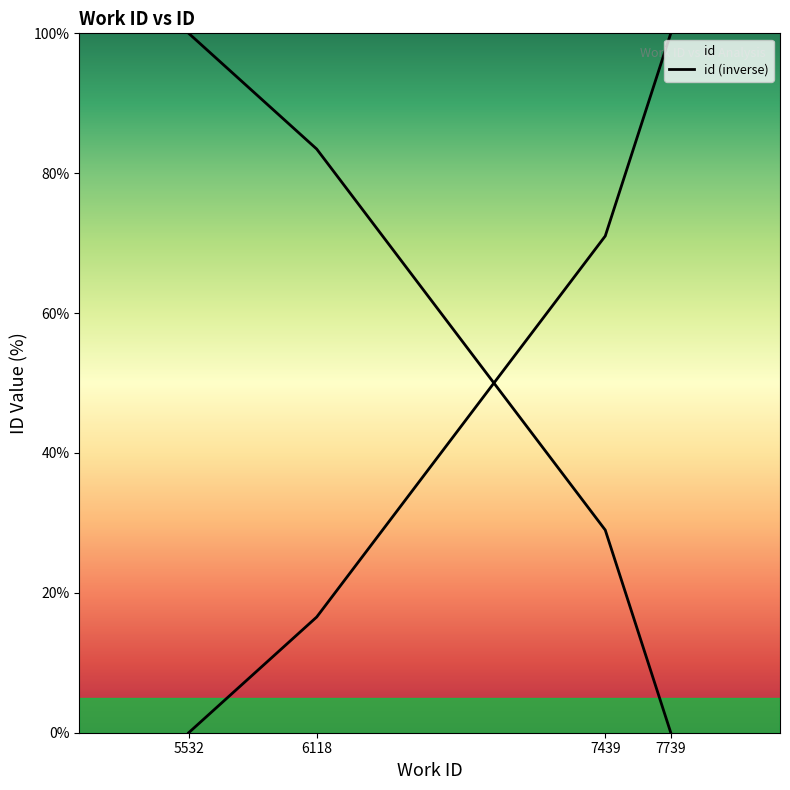

Is the value of id (inverse) at 6118 greater than the value of id at 6118?

Yes